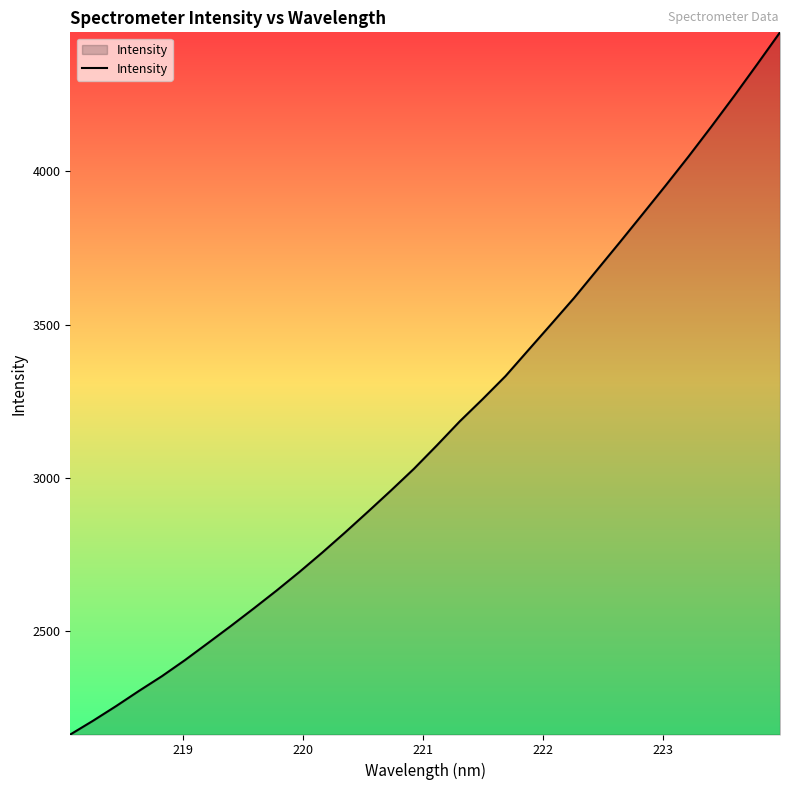

Count the number of data series in this chart.

1